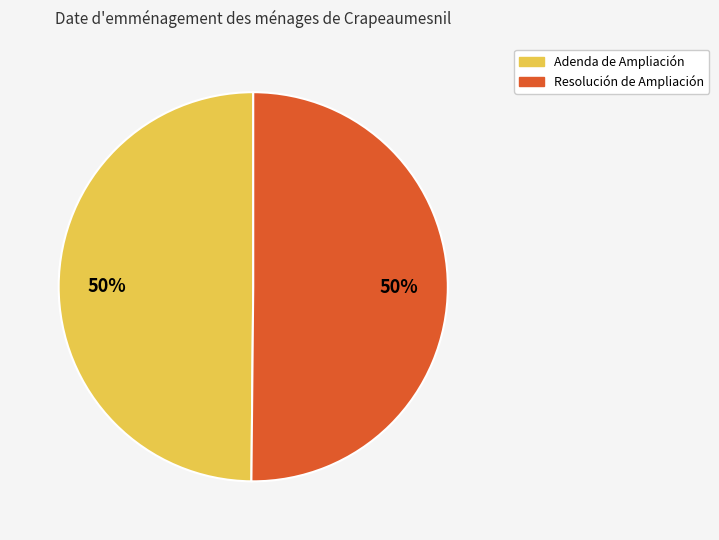

What percentage is the Resolución de Ampliación slice, to the nearest percent?

50%